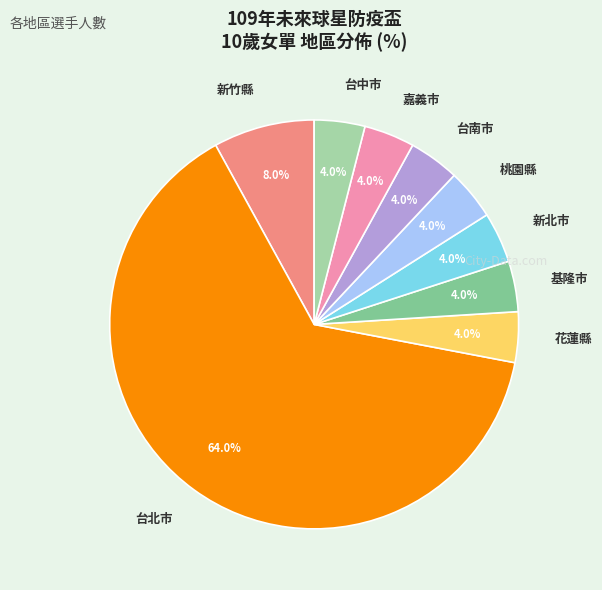

What is the largest slice in the pie chart?

台北市